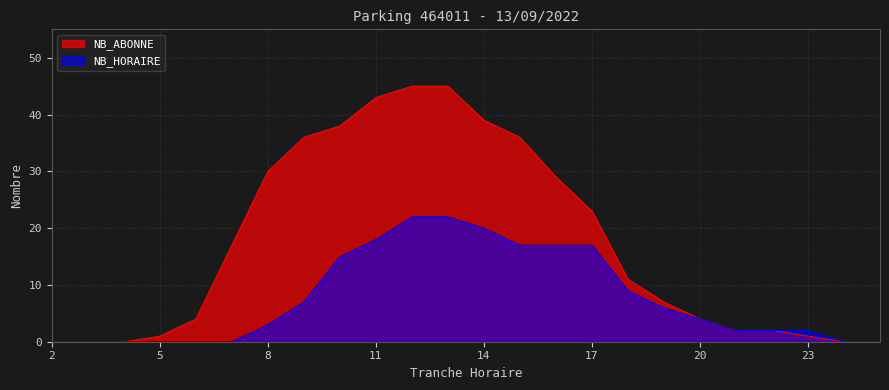

Reading left to right, transcribe all the data shown in this chart.

NB_ABONNE: 2=0	3=0	4=0	5=1	6=4	7=17	8=30	9=36	10=38	11=43	12=45	13=45	14=39	15=36	16=29	17=23	18=11	19=7	20=4	21=2	22=2	23=1	0=0	1=0
NB_HORAIRE: 2=0	3=0	4=0	5=0	6=0	7=0	8=3	9=7	10=15	11=18	12=22	13=22	14=20	15=17	16=17	17=17	18=9	19=6	20=4	21=2	22=2	23=2	0=0	1=0